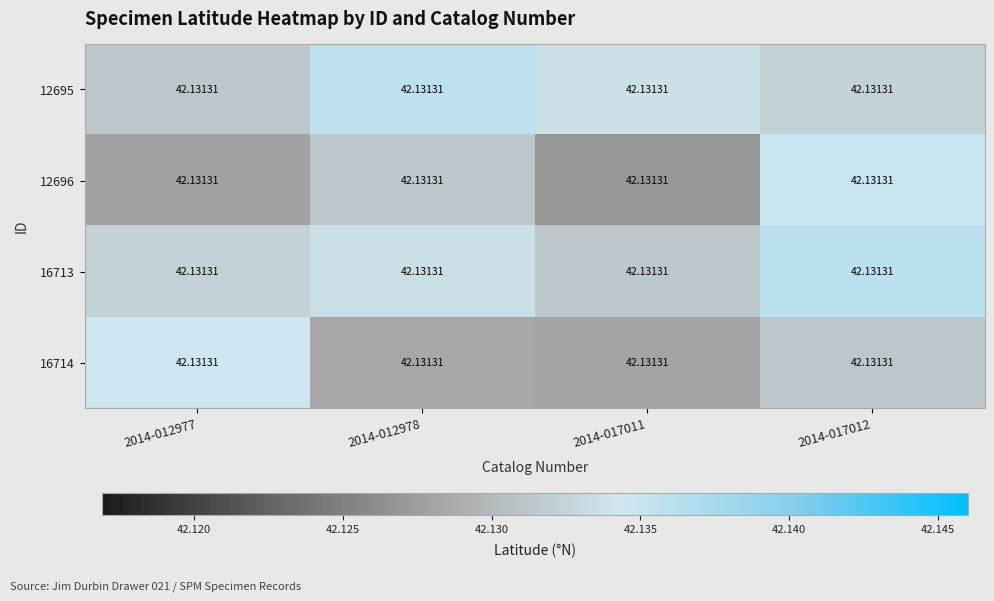

Which category has the highest value across all series?

2014-017012